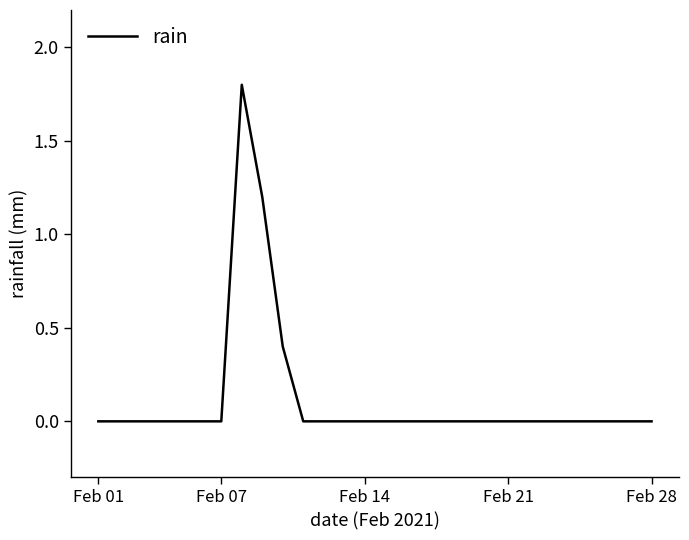

Count the number of categories in the chart.

28